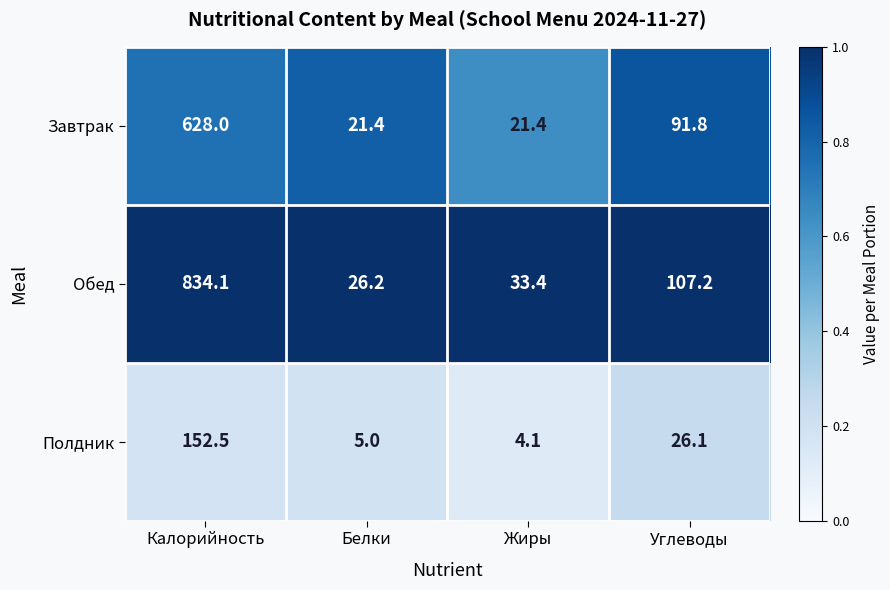

At Углеводы, list the series in order from smallest to largest.

Полдник, Завтрак, Обед